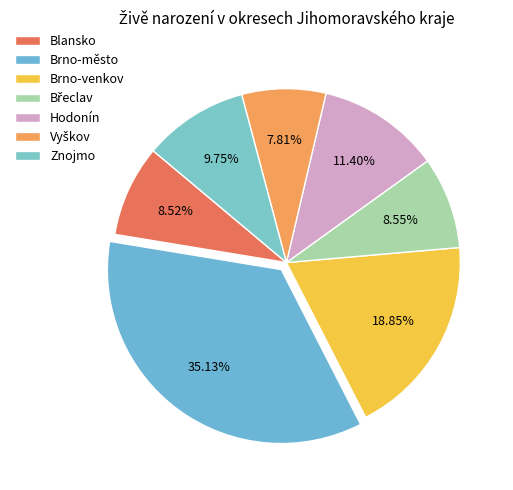

What percentage do Brno-venkov and Vyškov together represent?

26.7%